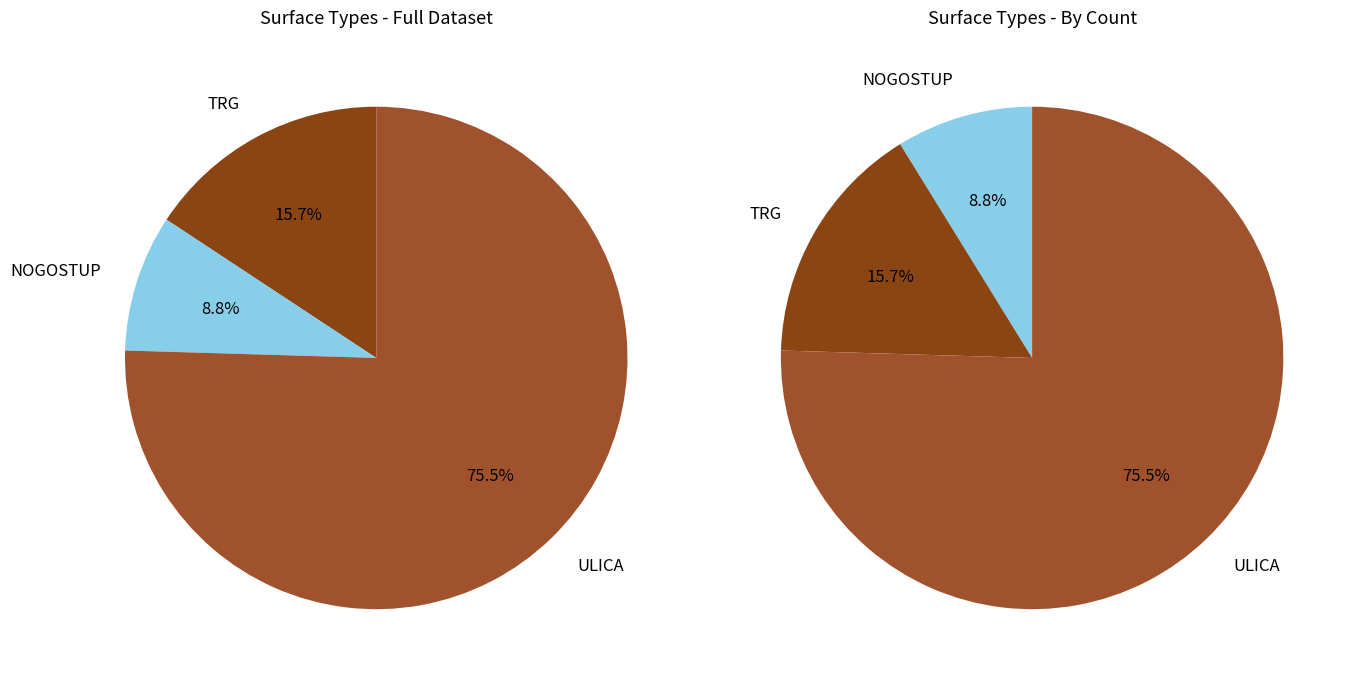

What percentage is the NOGOSTUP slice, to the nearest percent?

9%